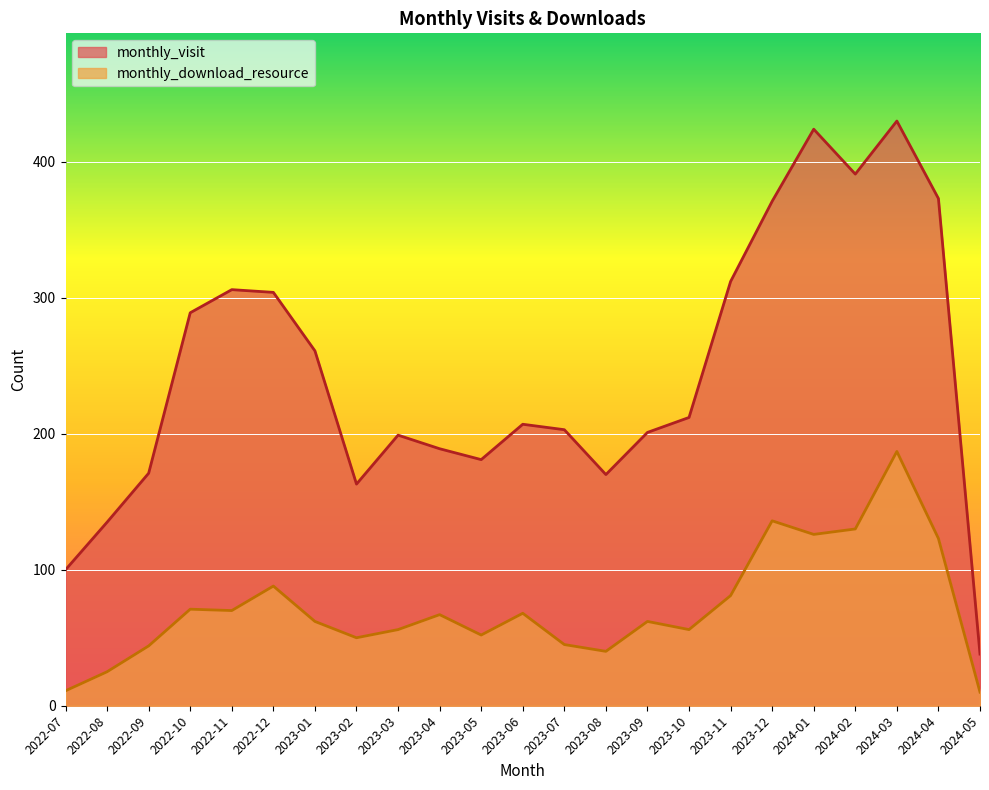

In monthly_visit, how many points are lower than both neighbors (excluding endpoints)?

4